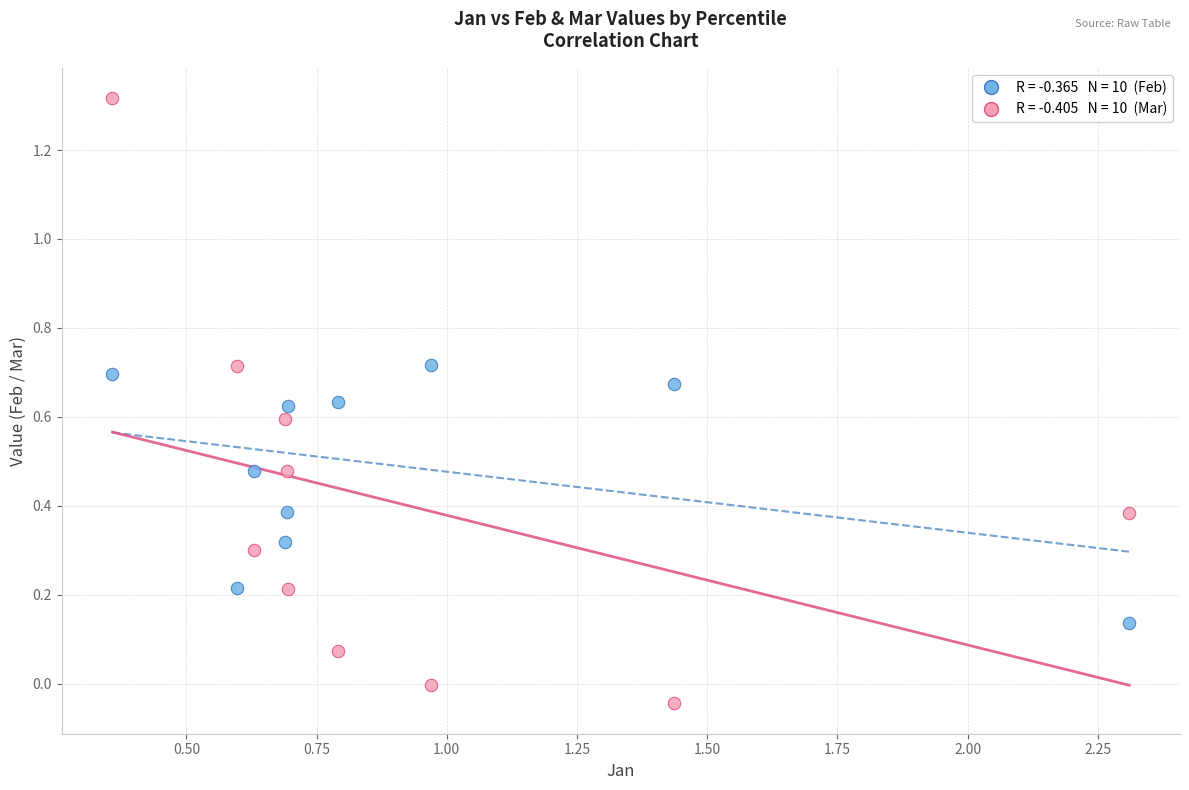

Across all data points, what is the range of X values (max minus min)?

2.0